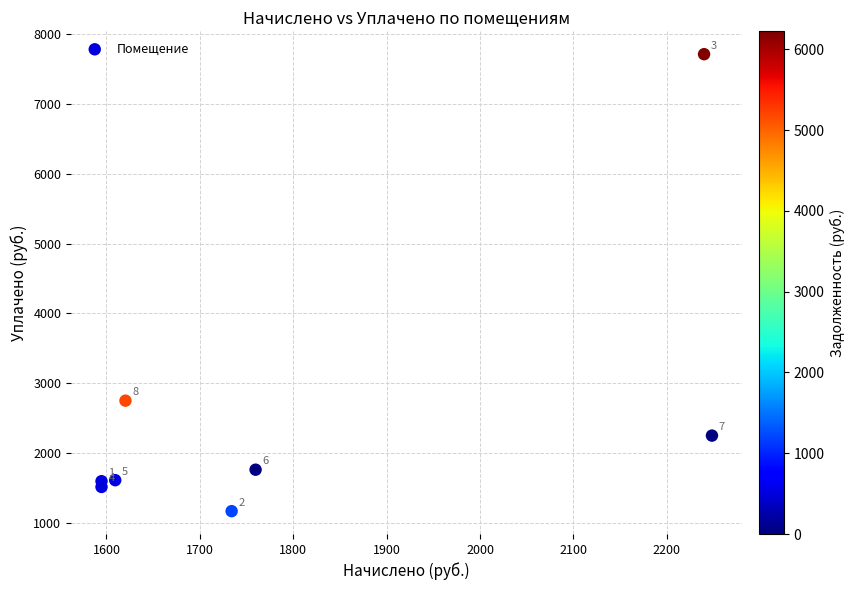

What is the range of Y values (max minus min)?

6549.9